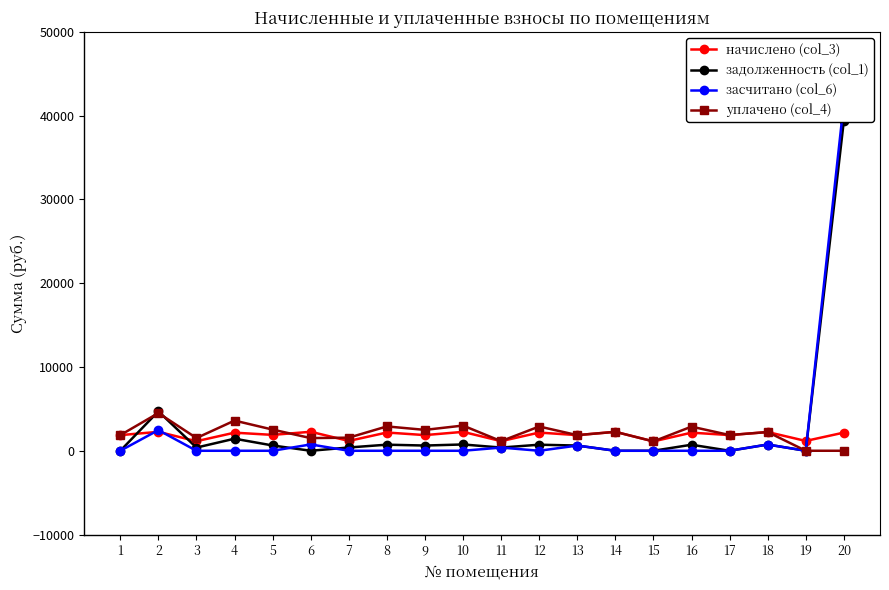

Which series ends up on top after the final intersection of задолженность (col_1) and начислено (col_3)?

задолженность (col_1)